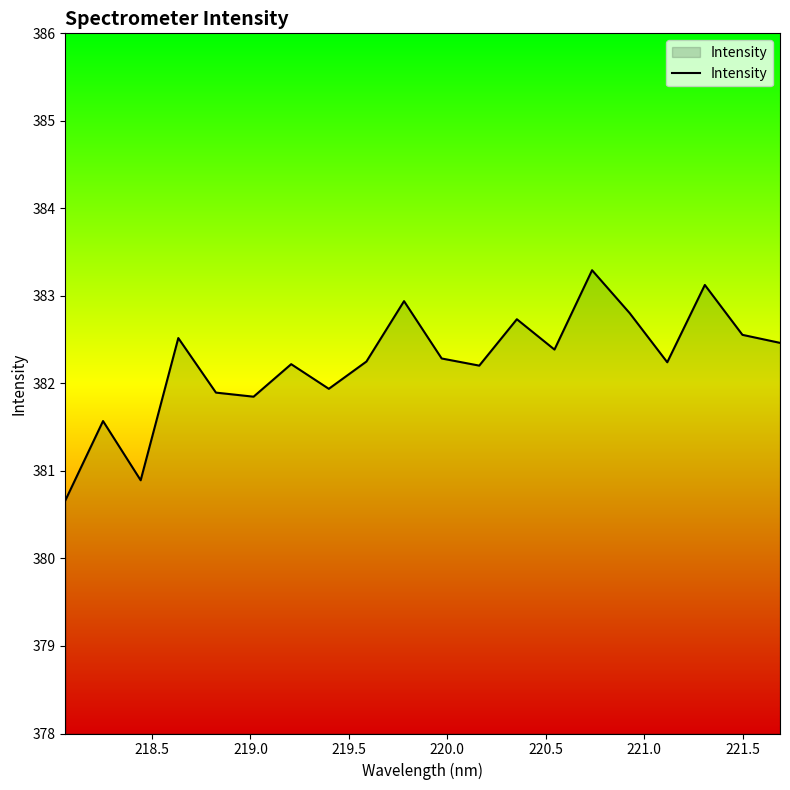

What is the difference between the maximum and minimum values?

2.6